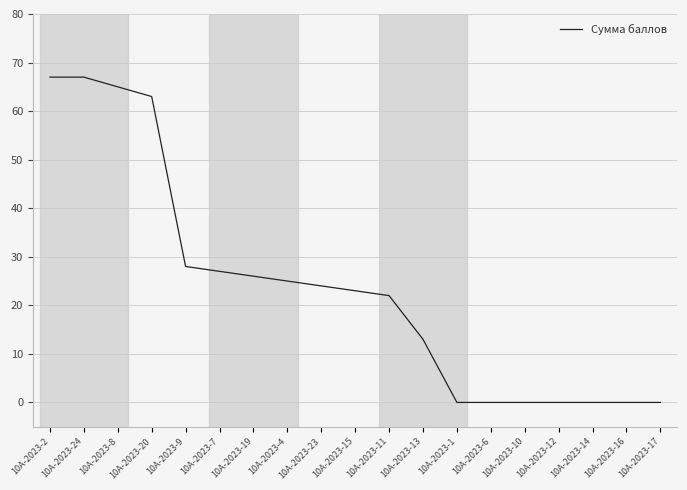

How many values are below 23?

9